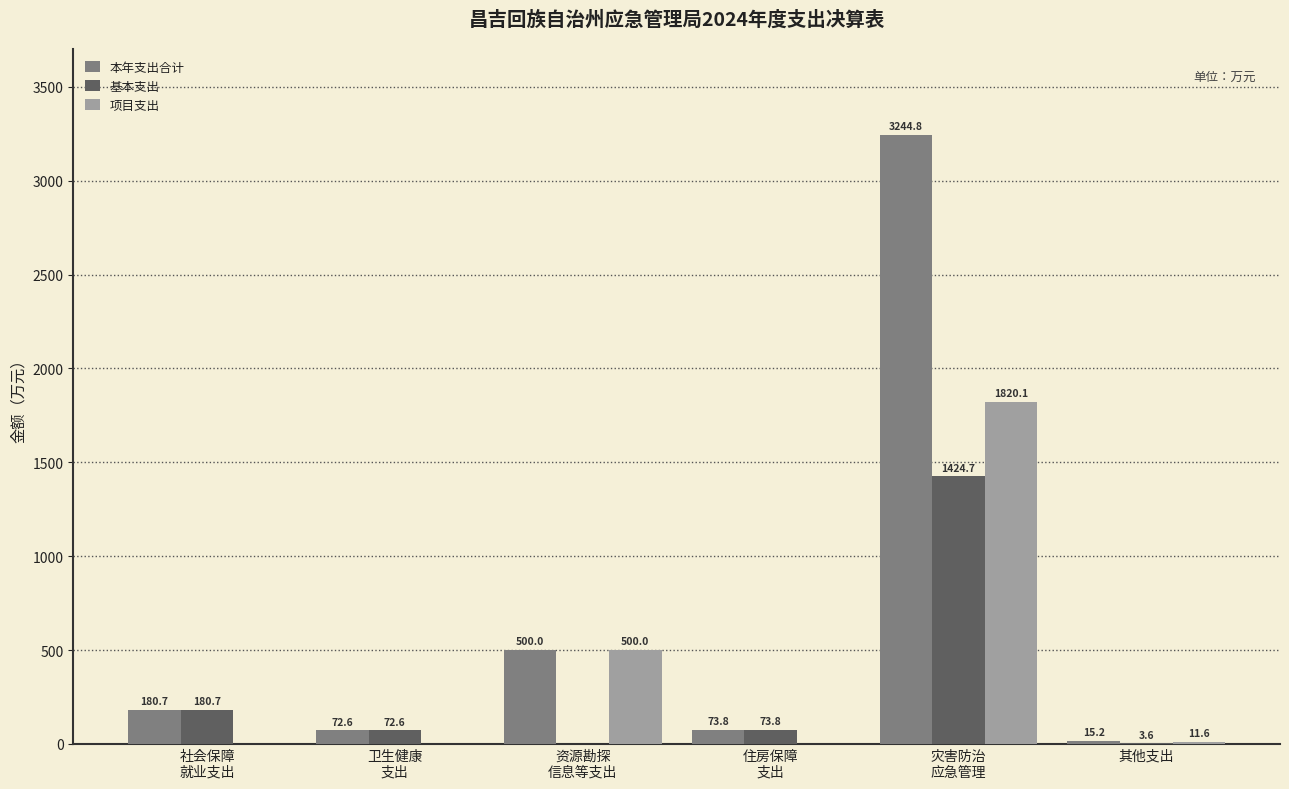

Reading right to left, what are all the values shown in this chart?

本年支出合计: 其他支出=15.2	灾害防治
应急管理=3244.8	住房保障
支出=73.8	资源勘探
信息等支出=500.0	卫生健康
支出=72.6	社会保障
就业支出=180.7
基本支出: 其他支出=3.6	灾害防治
应急管理=1424.7	住房保障
支出=73.8	资源勘探
信息等支出=0.0	卫生健康
支出=72.6	社会保障
就业支出=180.7
项目支出: 其他支出=11.6	灾害防治
应急管理=1820.1	住房保障
支出=0.0	资源勘探
信息等支出=500.0	卫生健康
支出=0.0	社会保障
就业支出=0.0